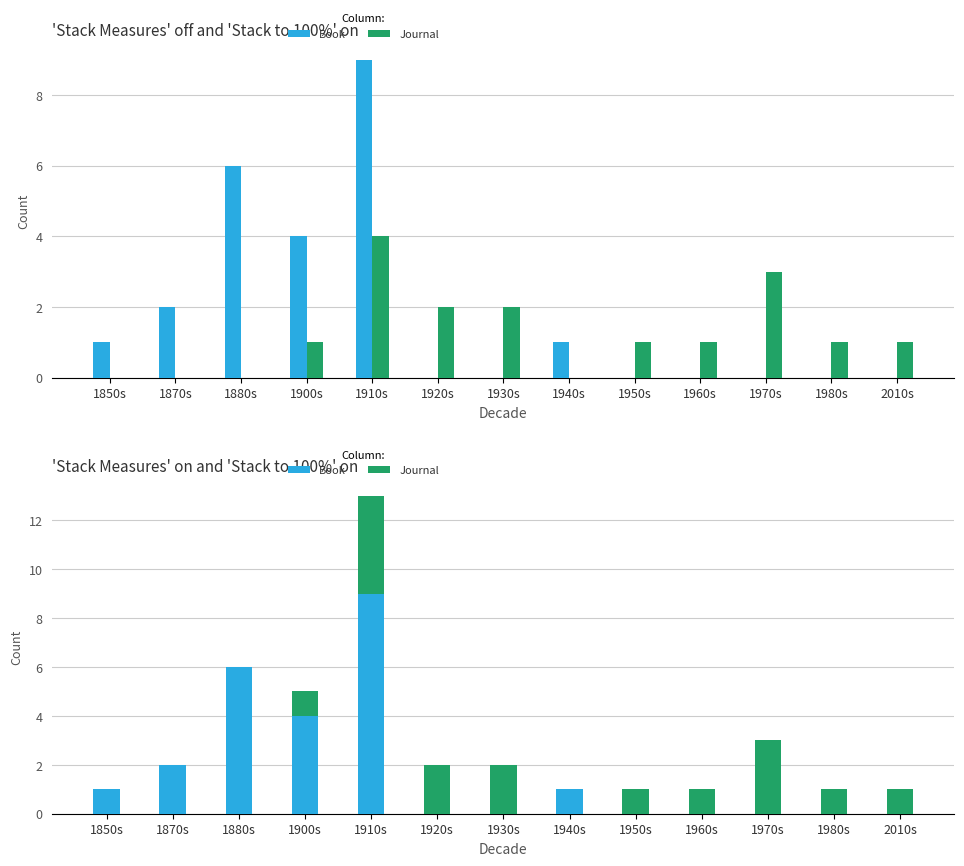

Does the chart contain stacked bars?

No